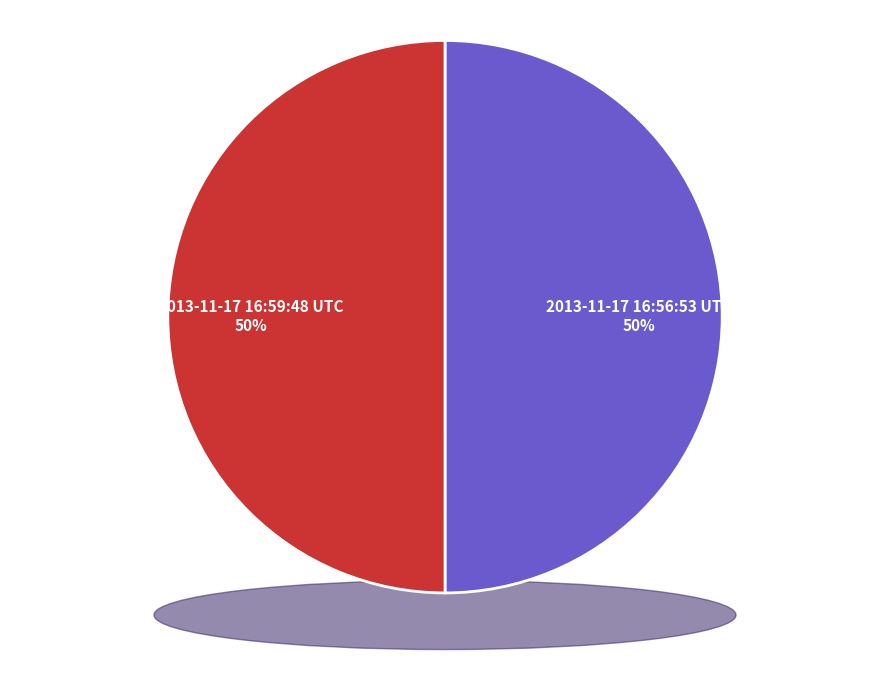

How many segments does this pie chart have?

2